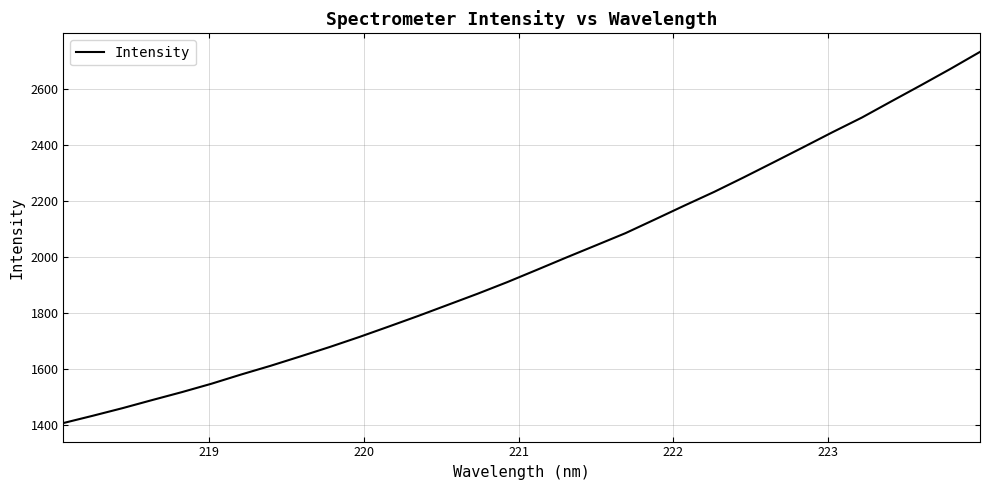

What is the difference between the maximum and minimum values?

1324.8